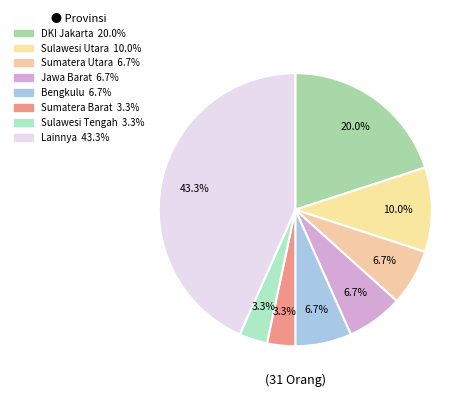

Count the number of slices in the pie.

8